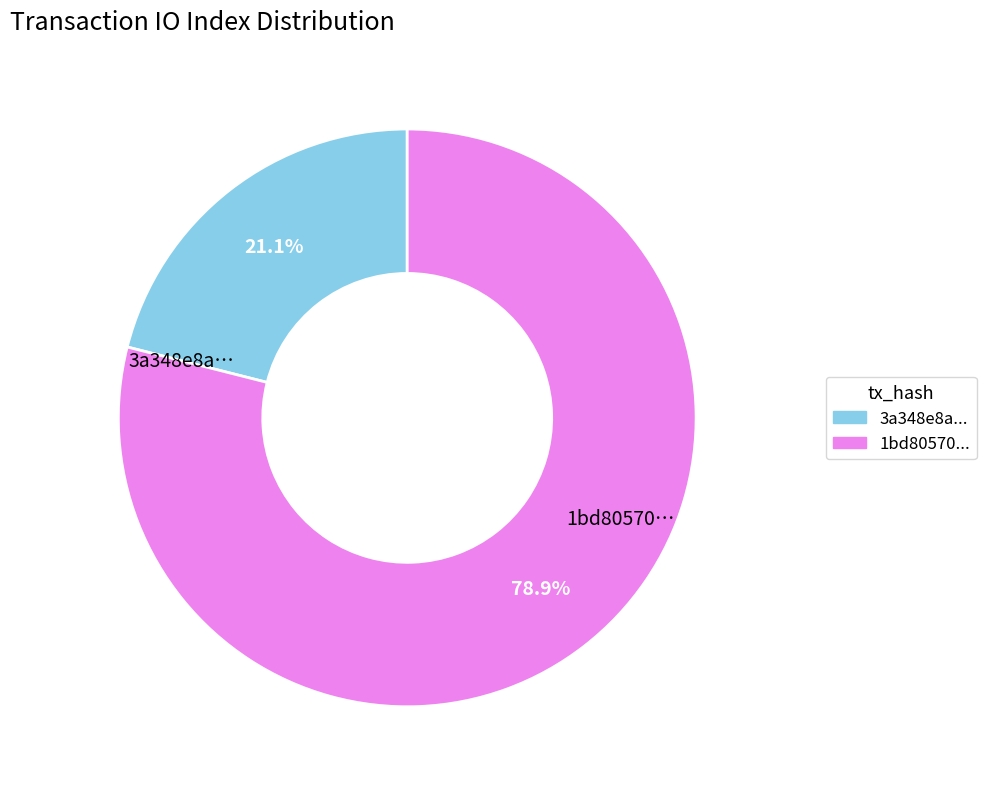

Rank the categories by value from highest to lowest.

1bd80570..., 3a348e8a...